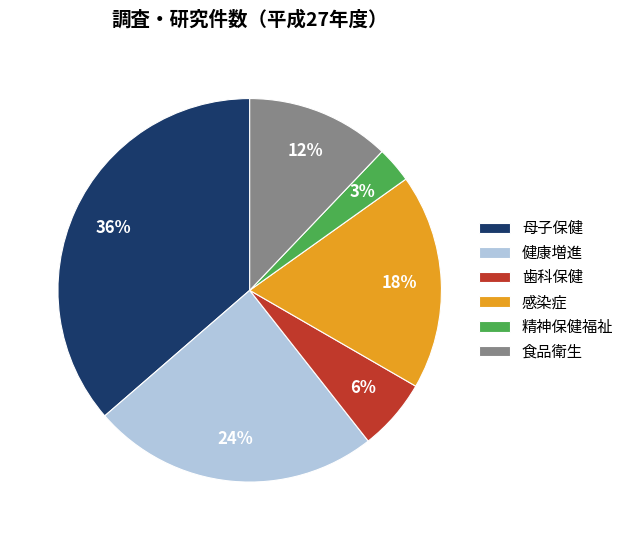

To the nearest percent, what portion does 母子保健 represent?

36%